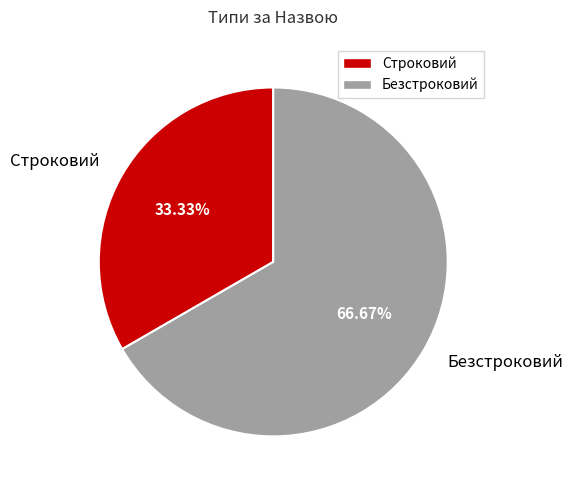

Rank the categories by value from highest to lowest.

Безстроковий, Строковий